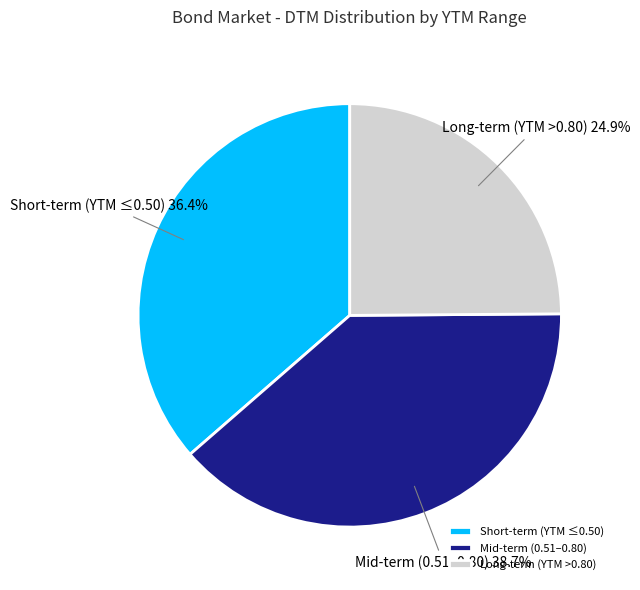

Is Long-term (YTM >0.80) the majority of the pie?

No